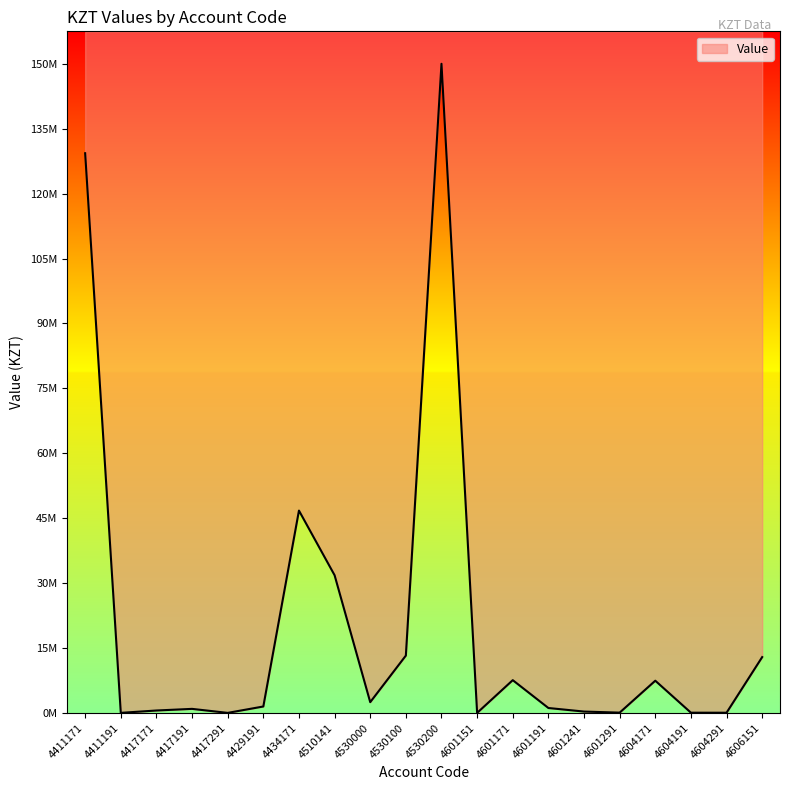

What is the value of the 16th point from the left?

60152.8